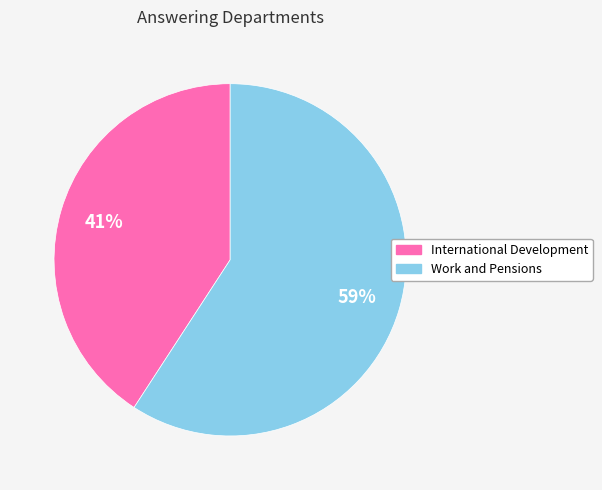

Which category has the smallest portion of the pie?

International Development